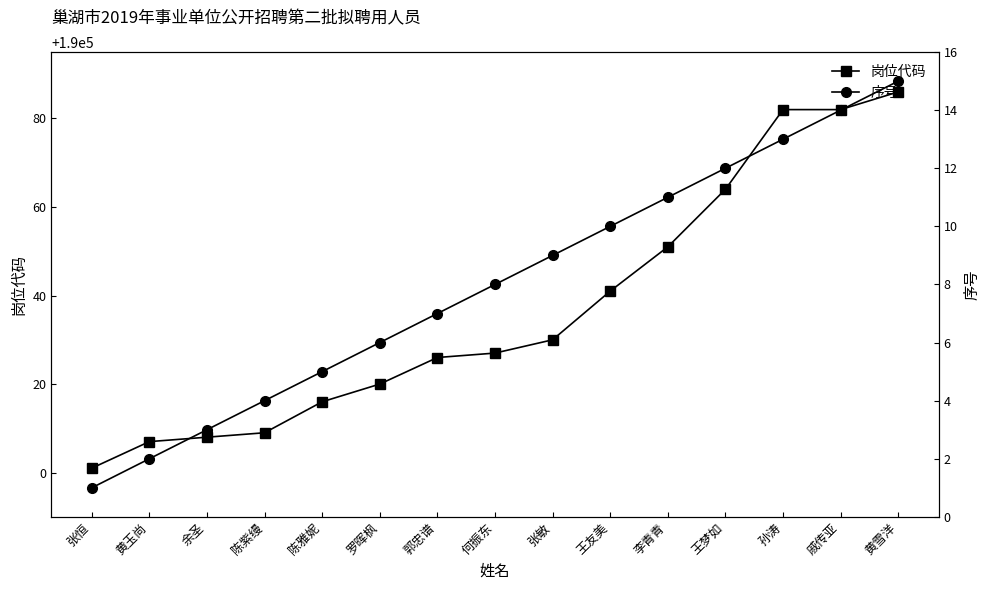

What are all the series names shown in the legend?

岗位代码, 序号